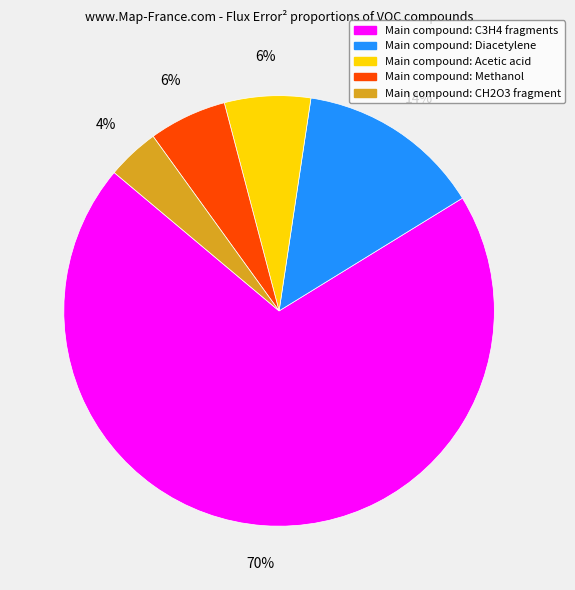

To the nearest percent, what is the difference between the largest and smallest slice percentages?

66%